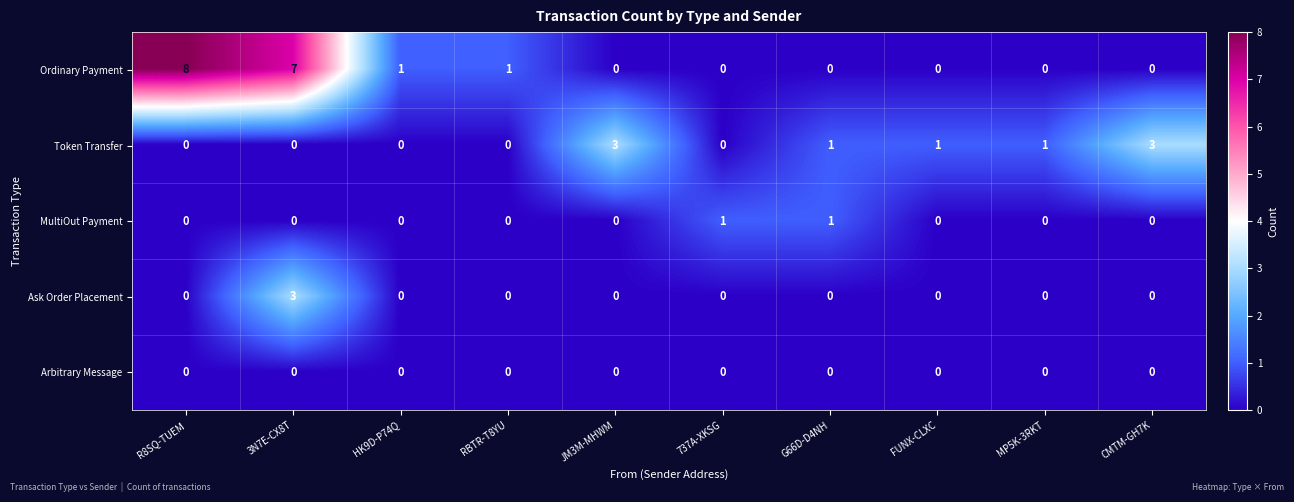

Which label corresponds to the largest value in the chart?

R8SQ-TUEM